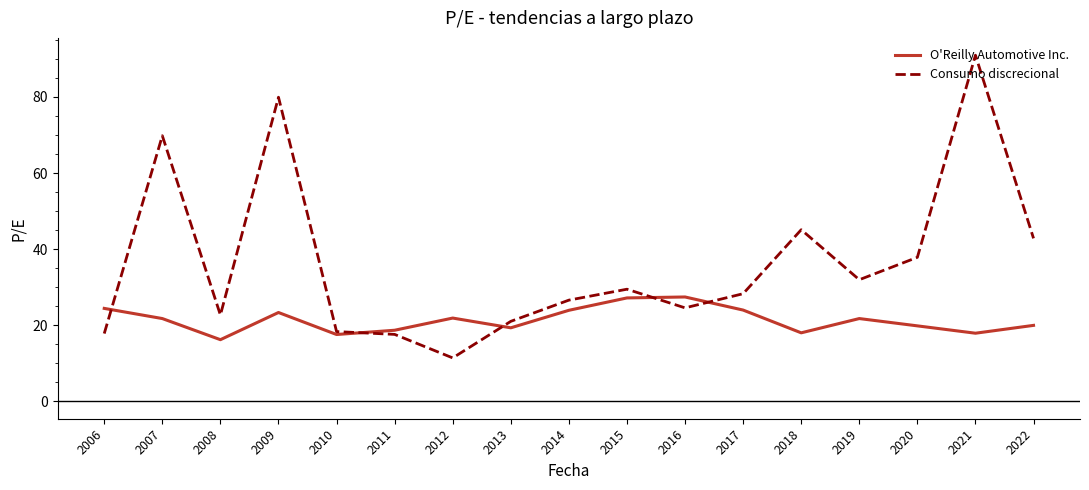

At which label is Consumo discrecional closest to 51?

2018